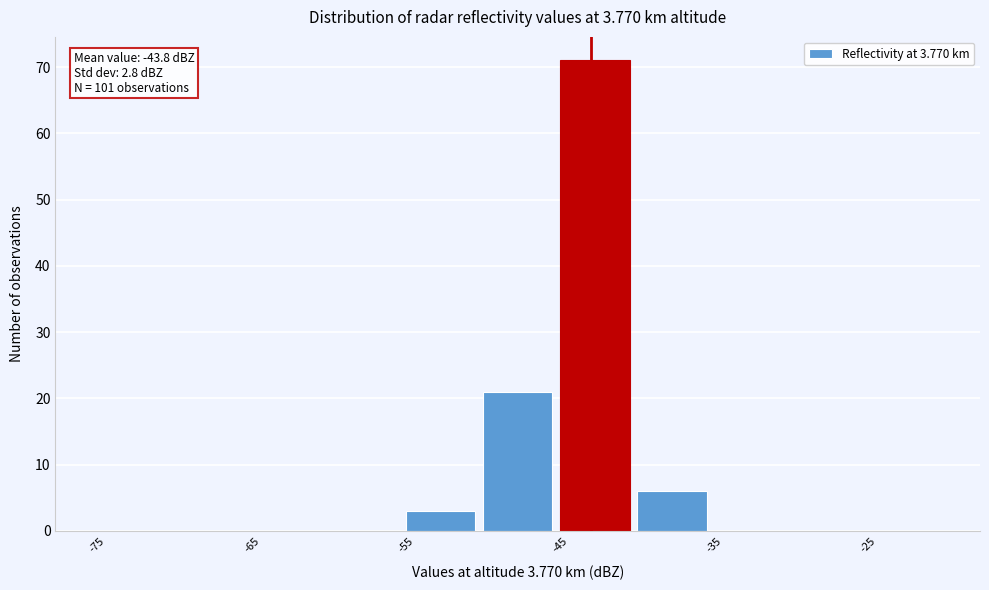

Over which range of the x-axis is the bar tallest?

-45 to -40